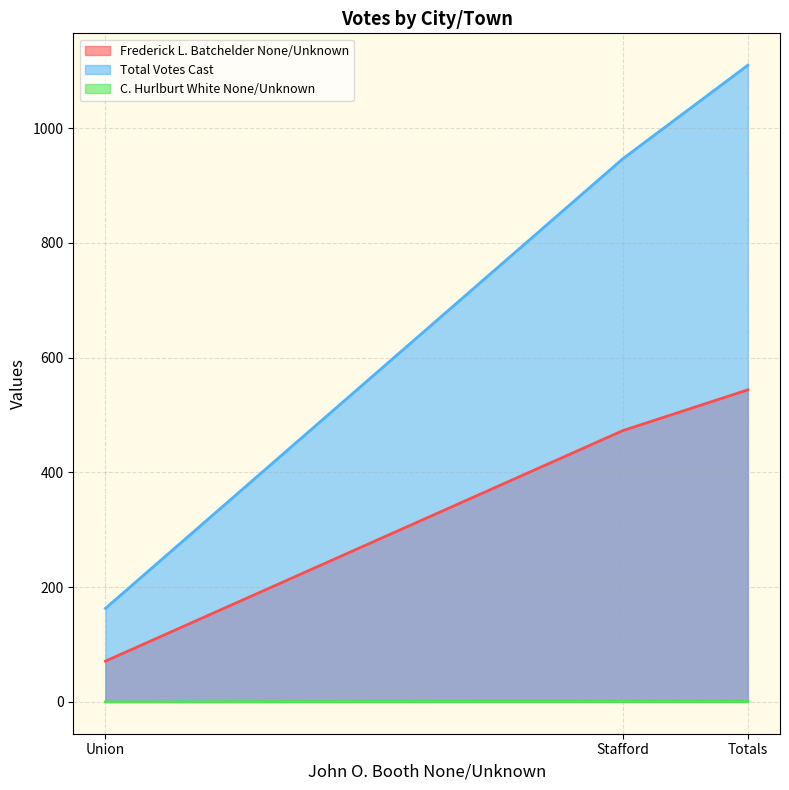

What is the approximate value of Total Votes Cast at Union?

163